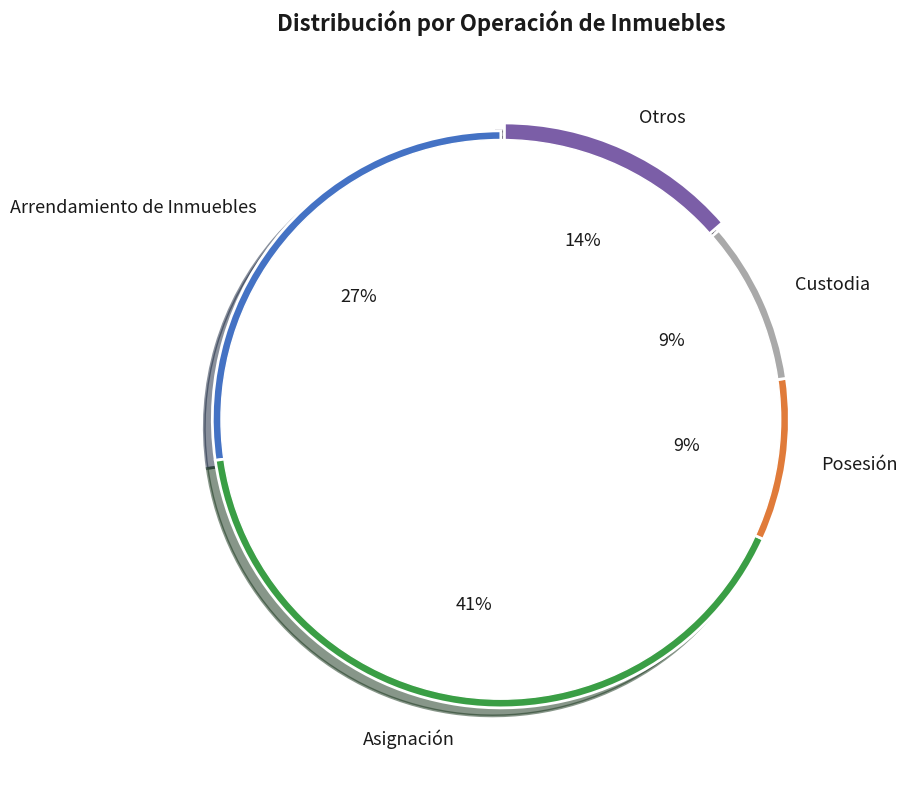

Does Asignación account for over 50% of the chart?

No